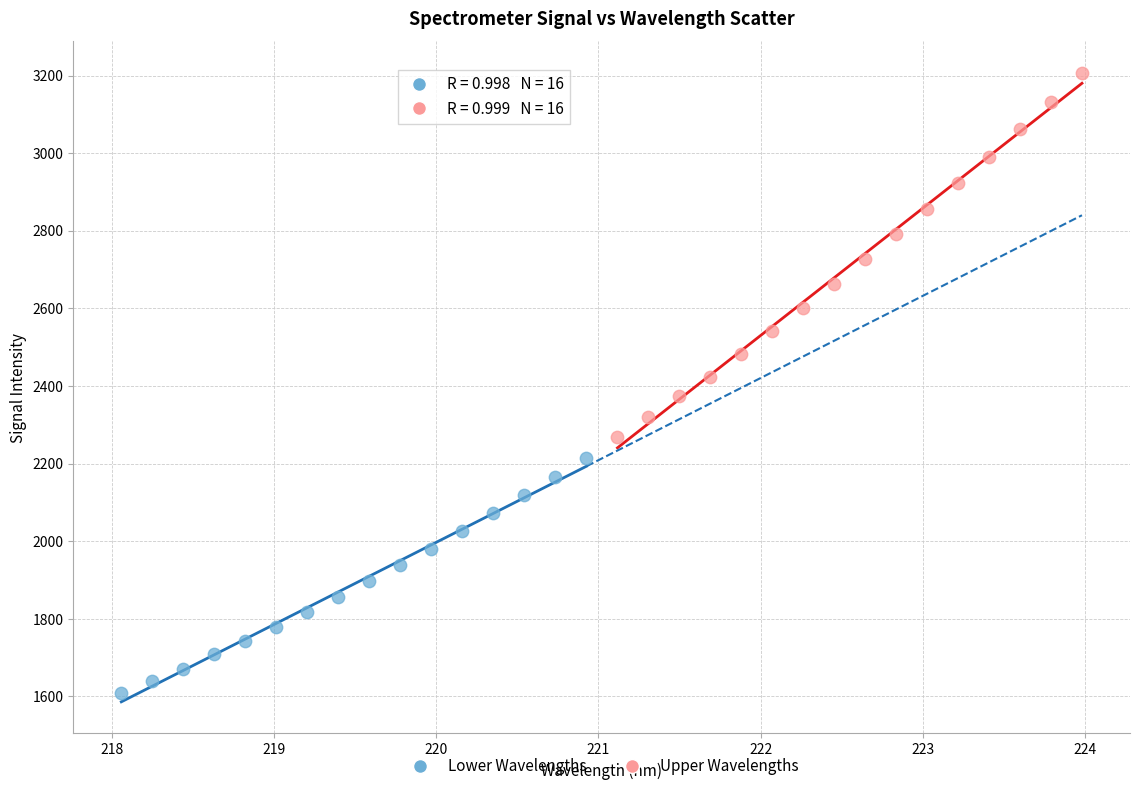

Which series contains the highest Y value?

Upper Wavelengths